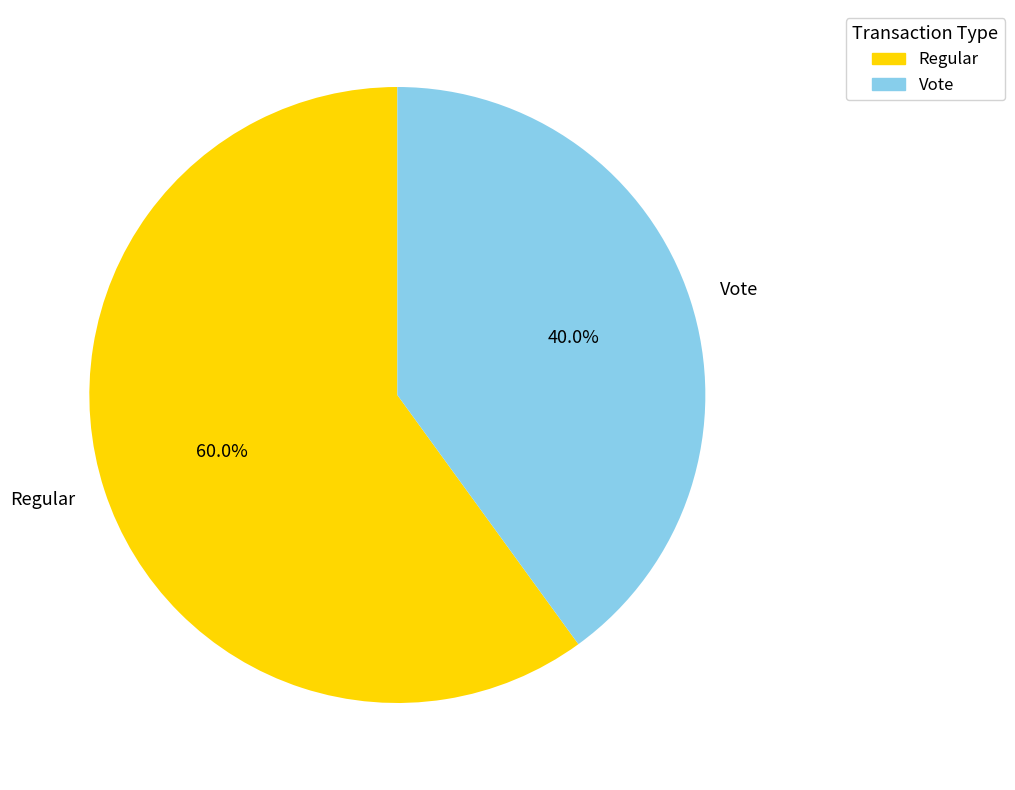

Which category has the biggest portion of the pie?

Regular